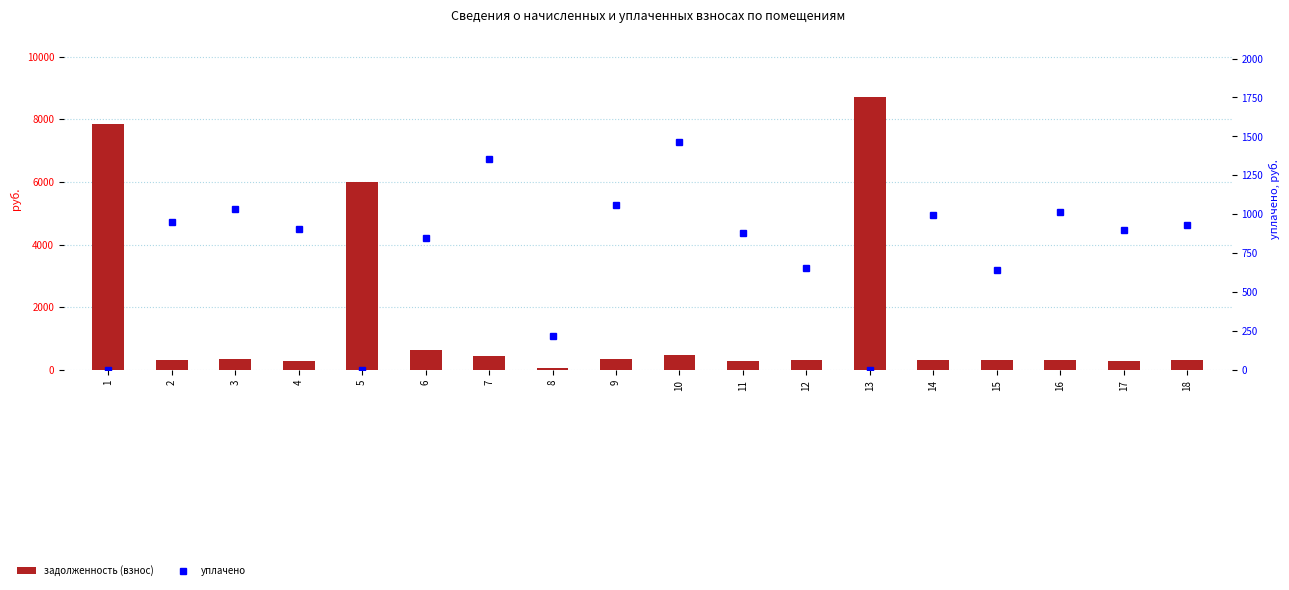

The уплачено series shows 638.7 at 15. True or false?

True